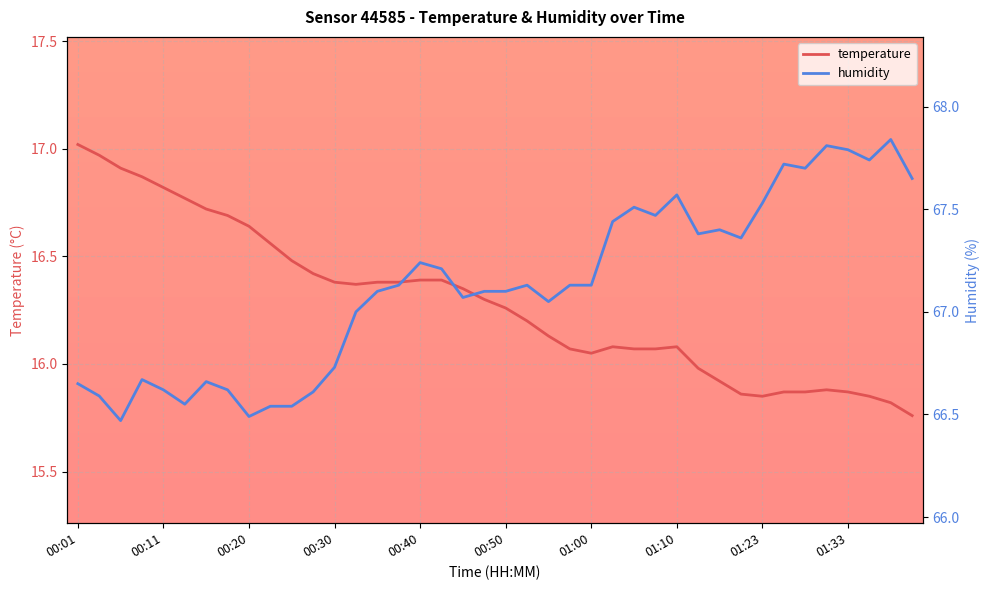

What is the sum of all humidity values?

2685.0